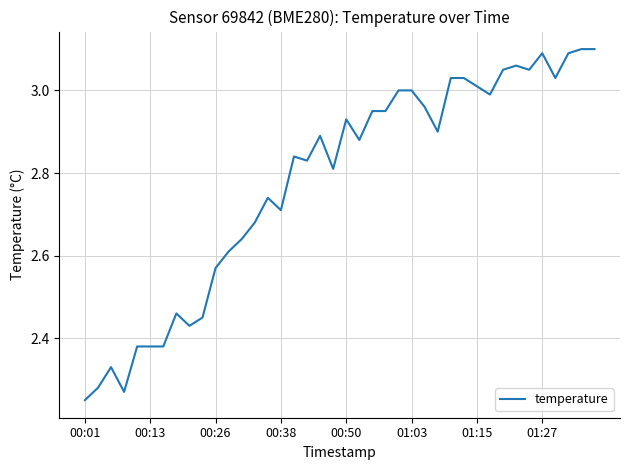

At which label is the value closest to 2?

00:01